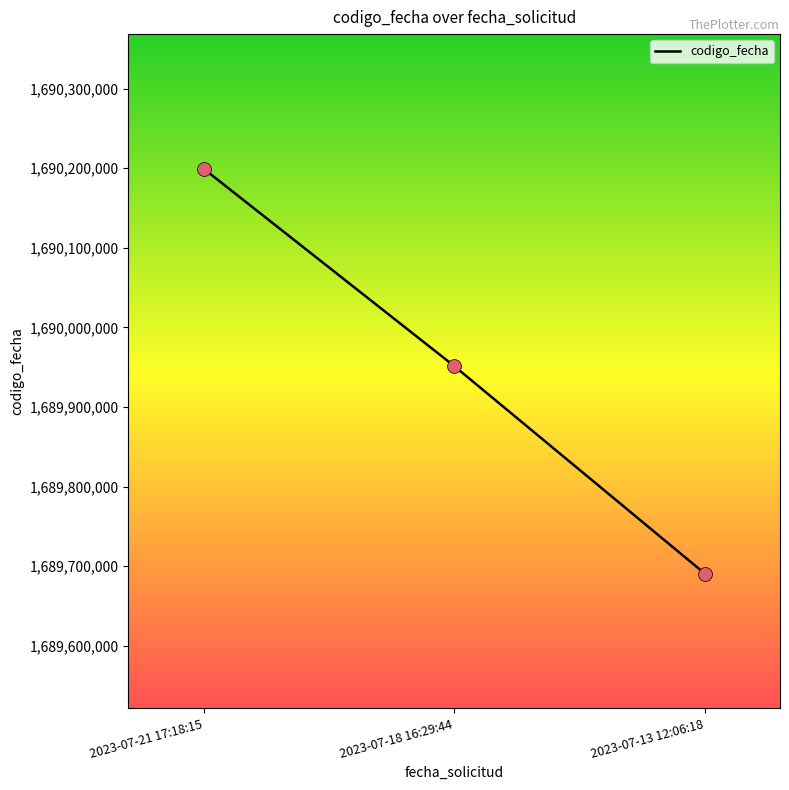

Approximately how many times larger is the value at 2023-07-13 12:06:18 compared to 2023-07-21 17:18:15?

1.0